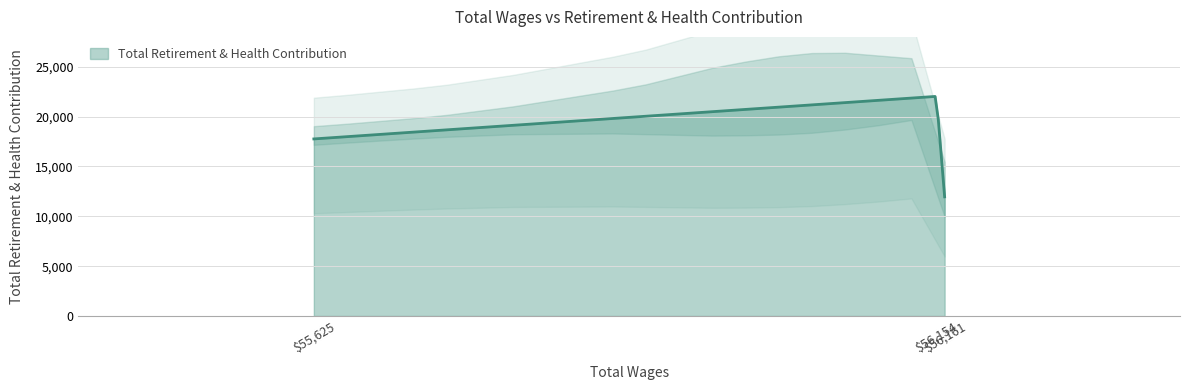

The value at 55625 is 17764. True or false?

True